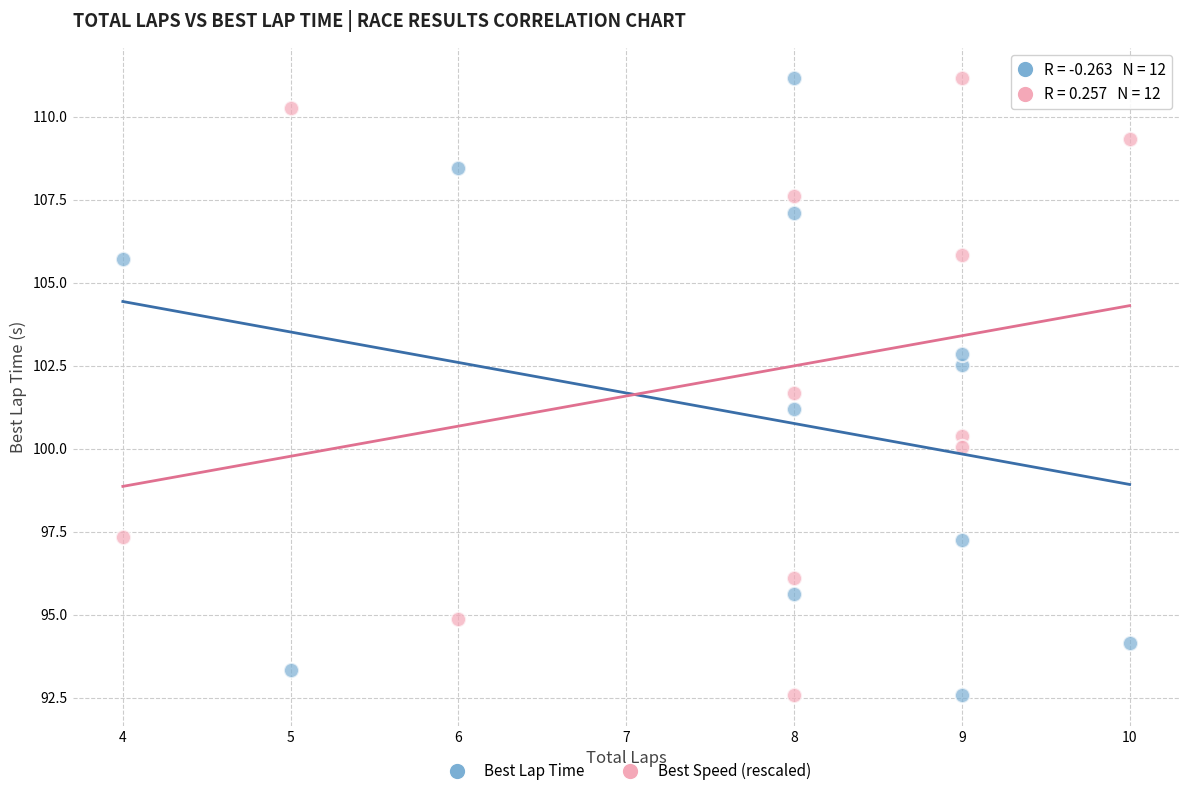

What is the X range (max minus min) for the scatter plot?

6.0